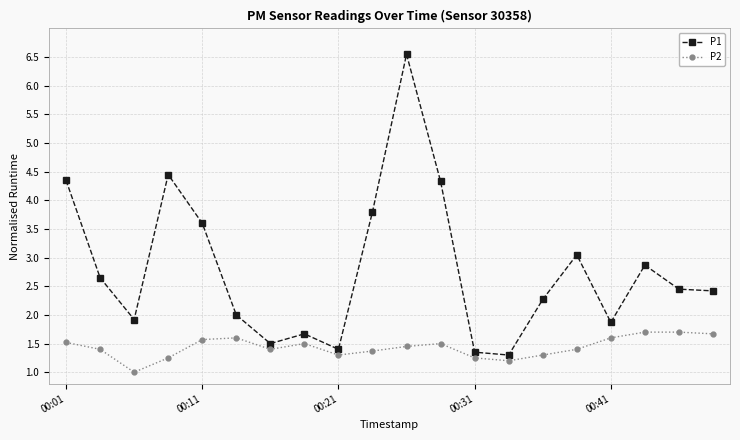

What is the difference between the second highest and second lowest values in the P2 series?

0.5